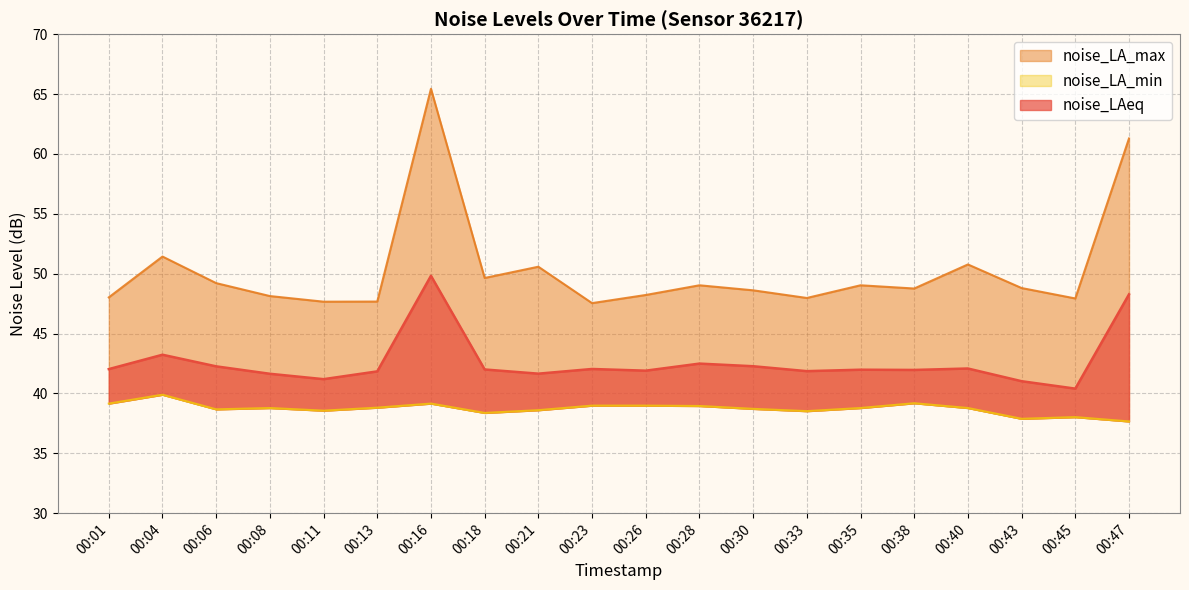

Between 00:06 and 00:40, which is larger?

00:06